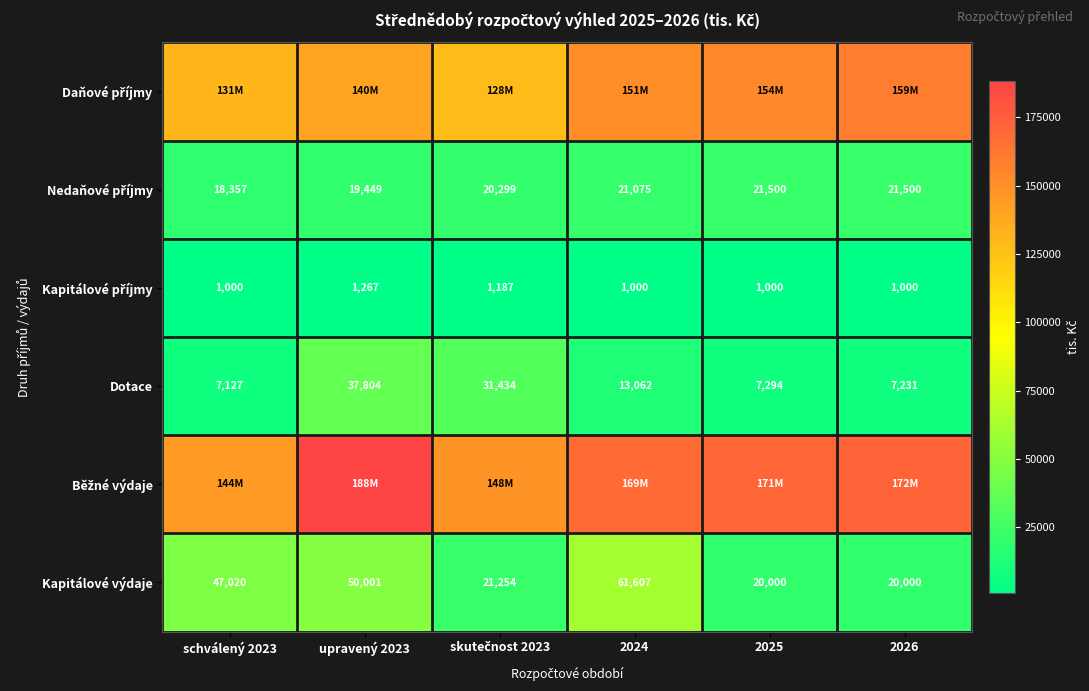

List the labels in order of Běžné výdaje value, smallest first.

schválený 2023, skutečnost 2023, 2024, 2025, 2026, upravený 2023